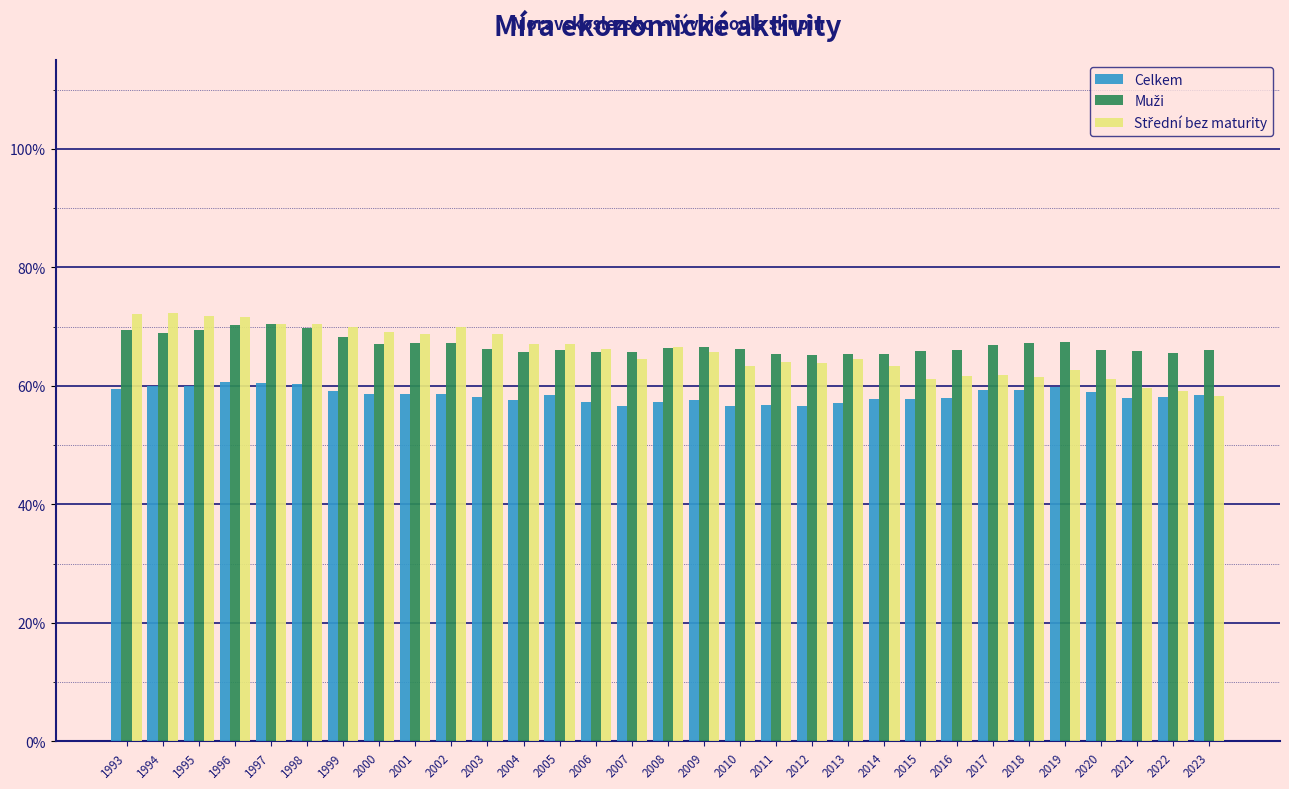

What is the difference between the second highest and minimum values in the Celkem series?

3.9